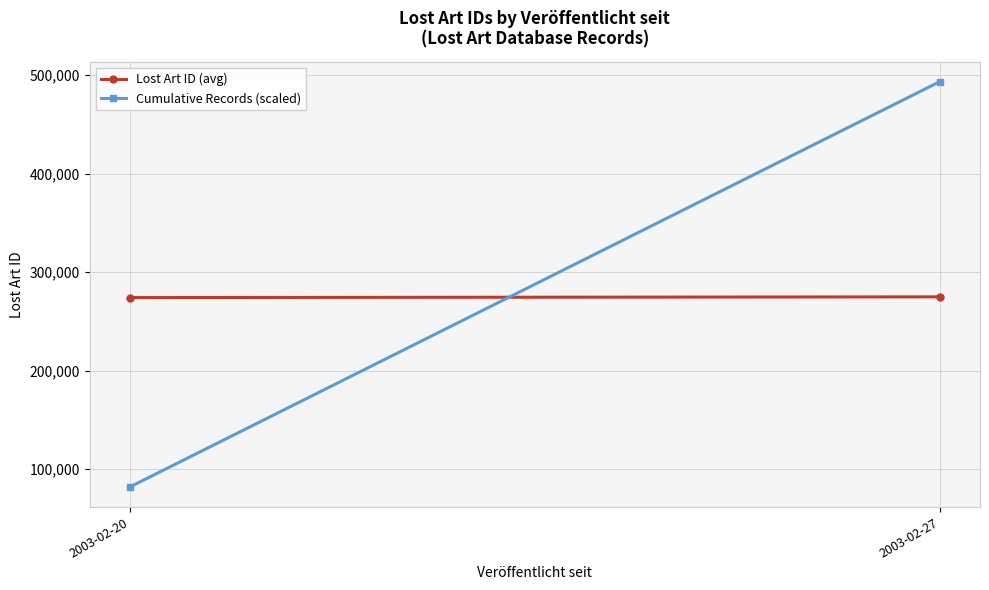

What is the spread (max minus min) of values at 2003-02-20?

192015